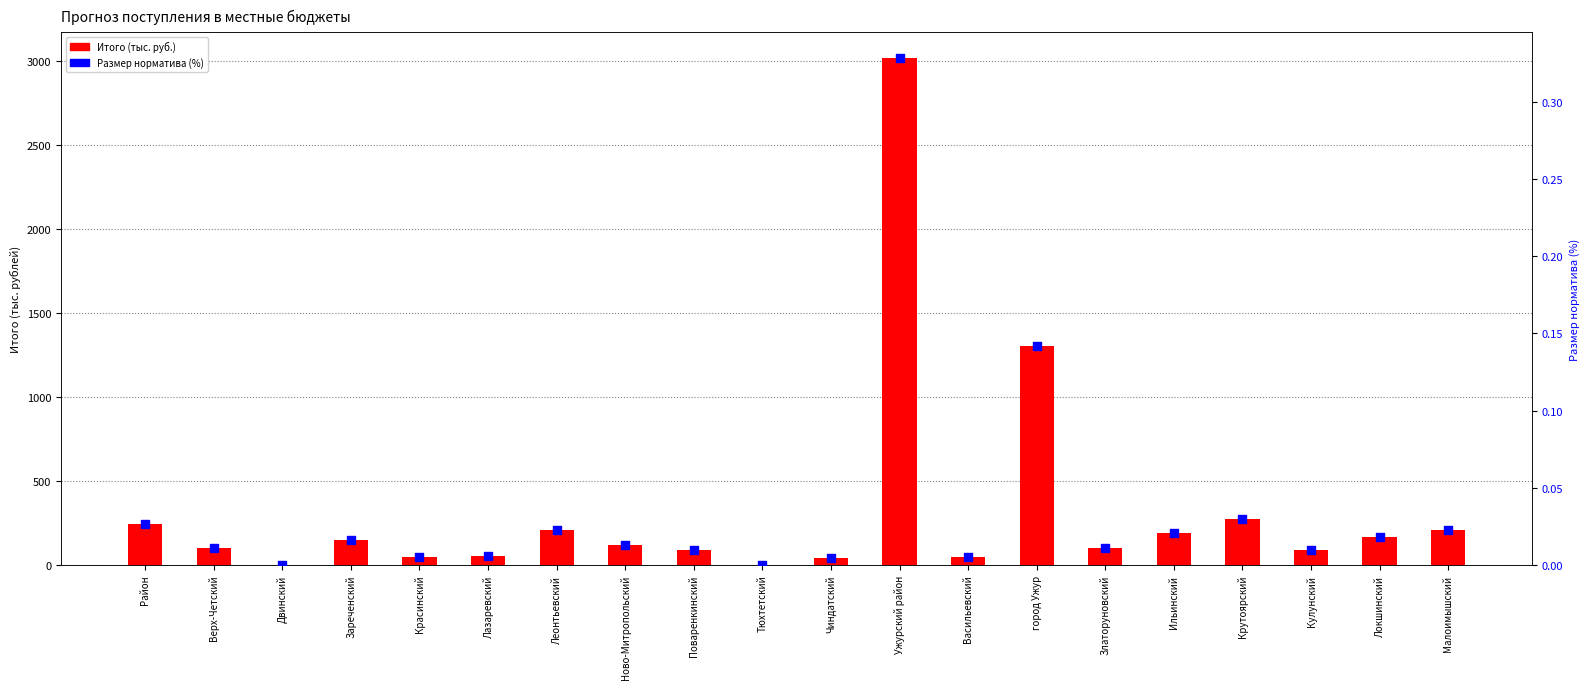

Which series contains the highest Y value?

Итого (тыс. руб.)